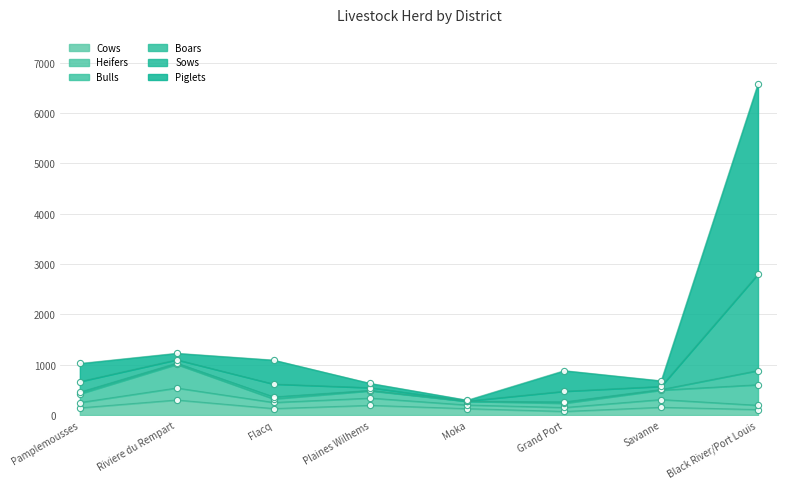

At which category is the sum across all series the highest?

Black River/Port Louis